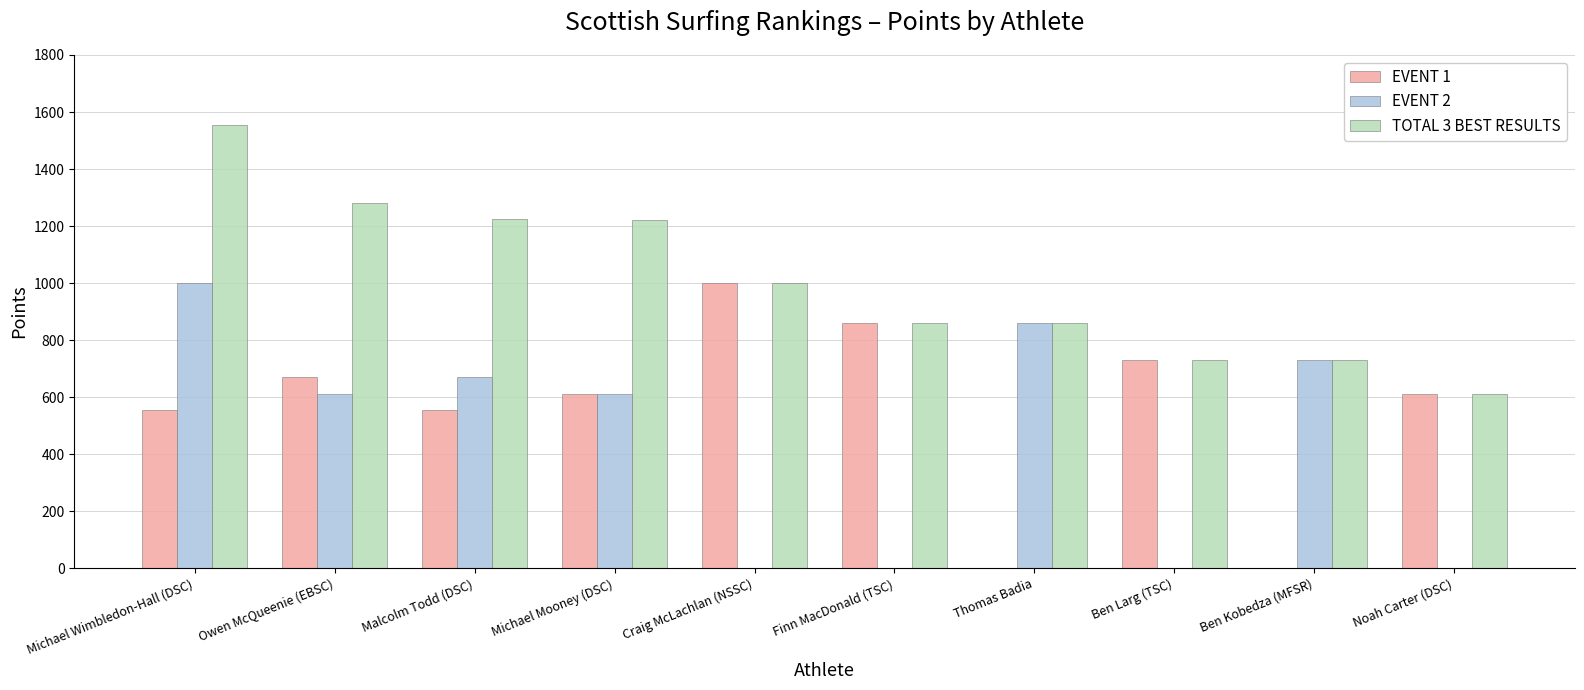

What is the spread (max minus min) of values at Michael Wimbledon-Hall (DSC)?

1000